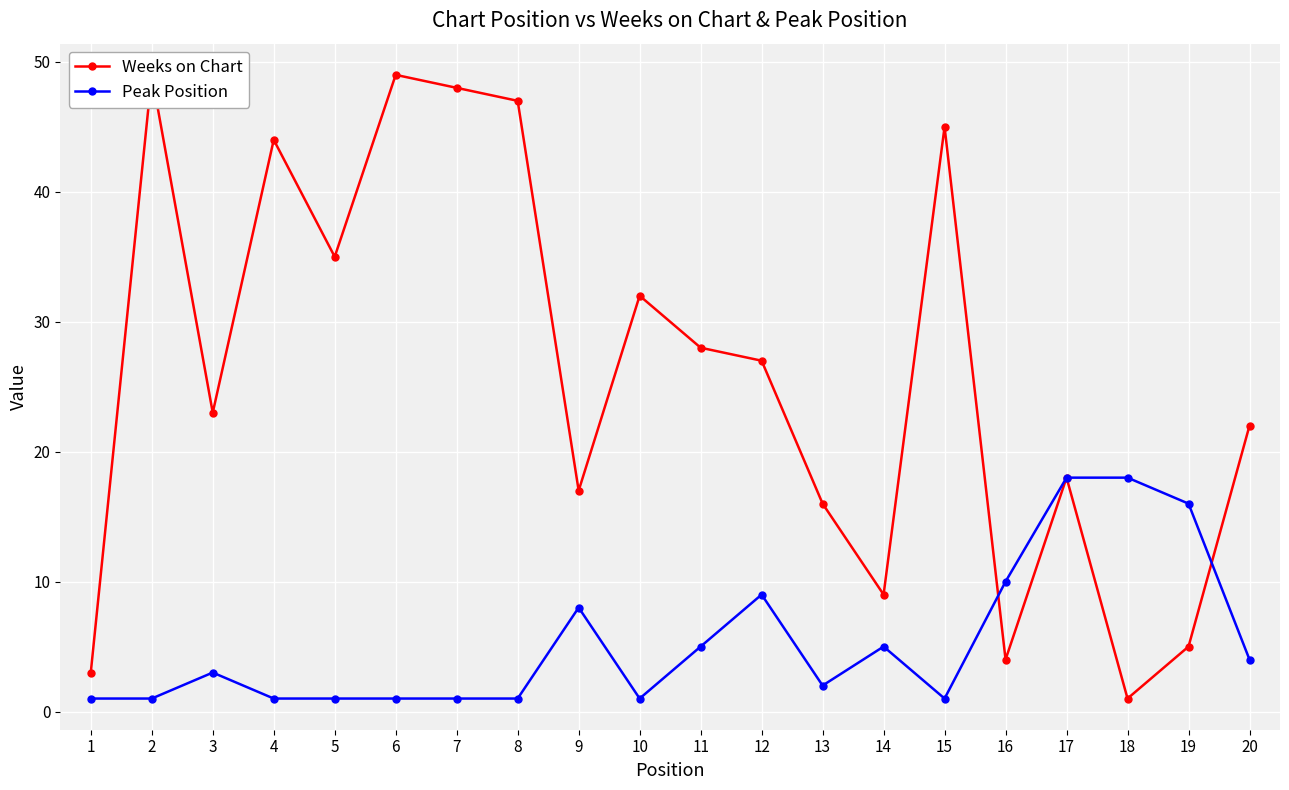

How many times do Peak Position and Weeks on Chart cross each other?

2